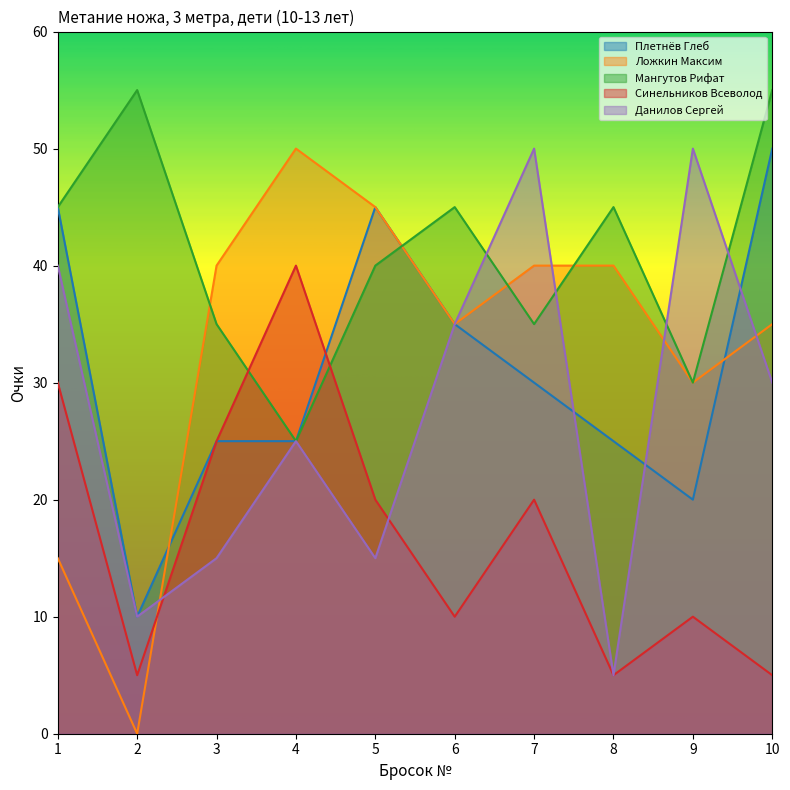

At 6, list the series in order from smallest to largest.

Синельников Всеволод, Плетнёв Глеб, Ложкин Максим, Данилов Сергей, Мангутов Рифат